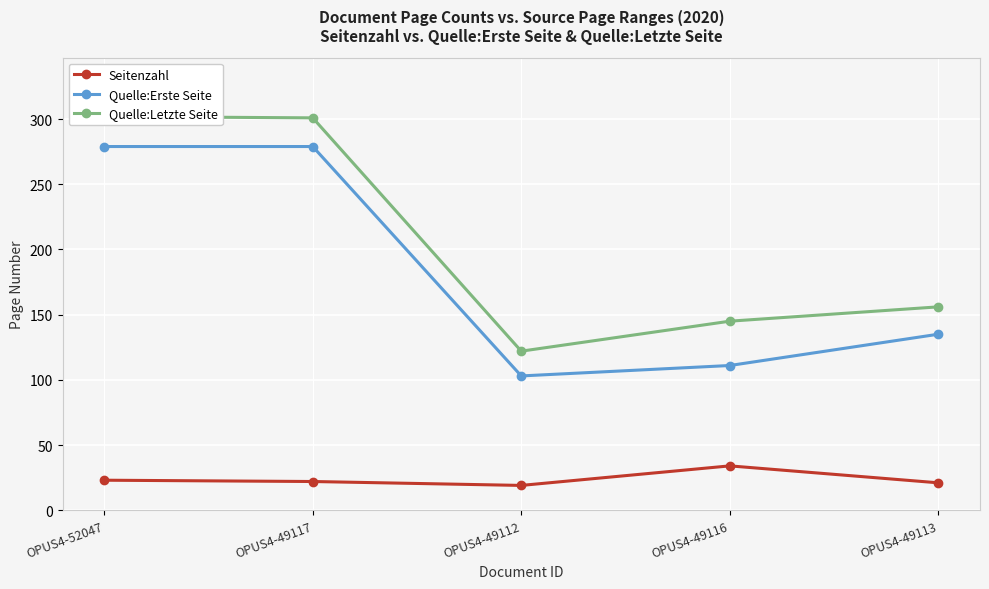

What is the greatest value displayed?

302